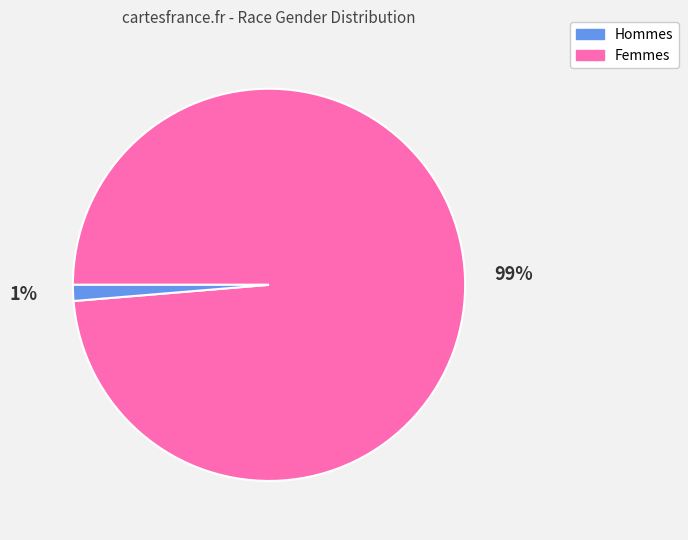

To the nearest percent, what is the average slice percentage?

50%